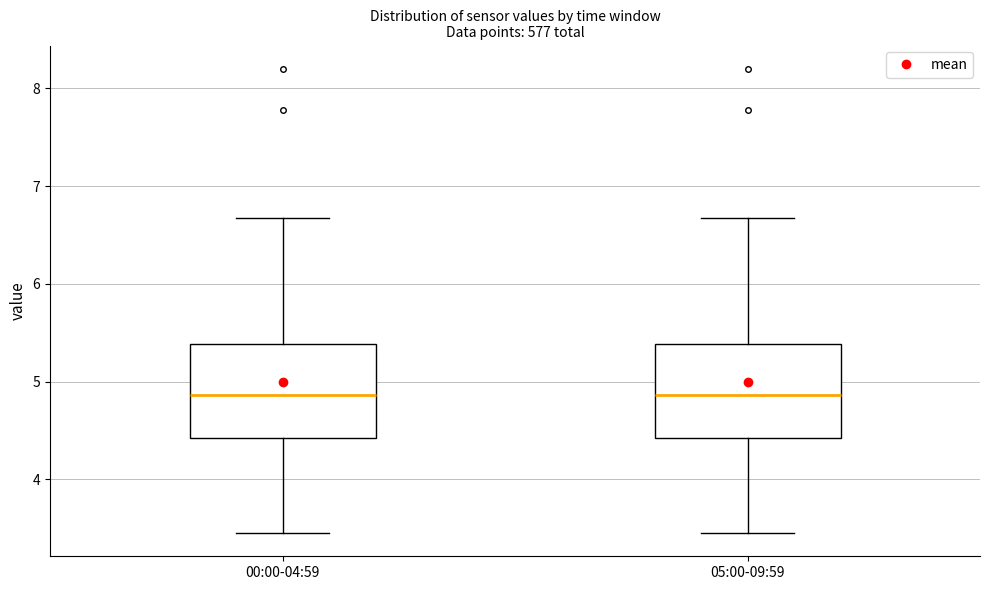

Reading left to right, transcribe this box plot: for each box, give where its median line is, the range the box spans, and where its two whiskers end, as read against the y-axis. The values are not printed on the chart, so give them approximately, as read against the axis.

00:00-04:59: median 4.9, box 4.4 to 5.4, whiskers 3.5 to 6.7
05:00-09:59: median 4.9, box 4.4 to 5.4, whiskers 3.5 to 6.7